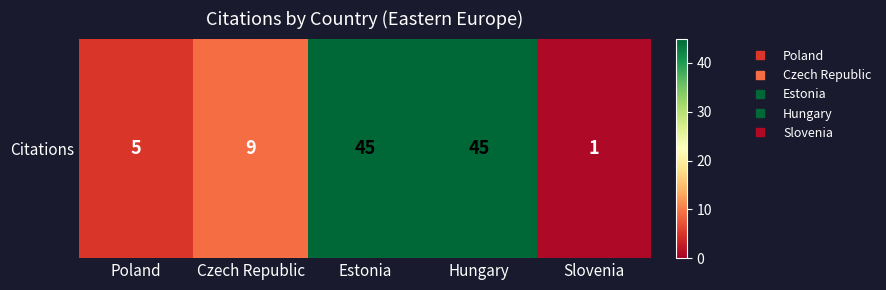

What is the maximum value shown in the chart?

45